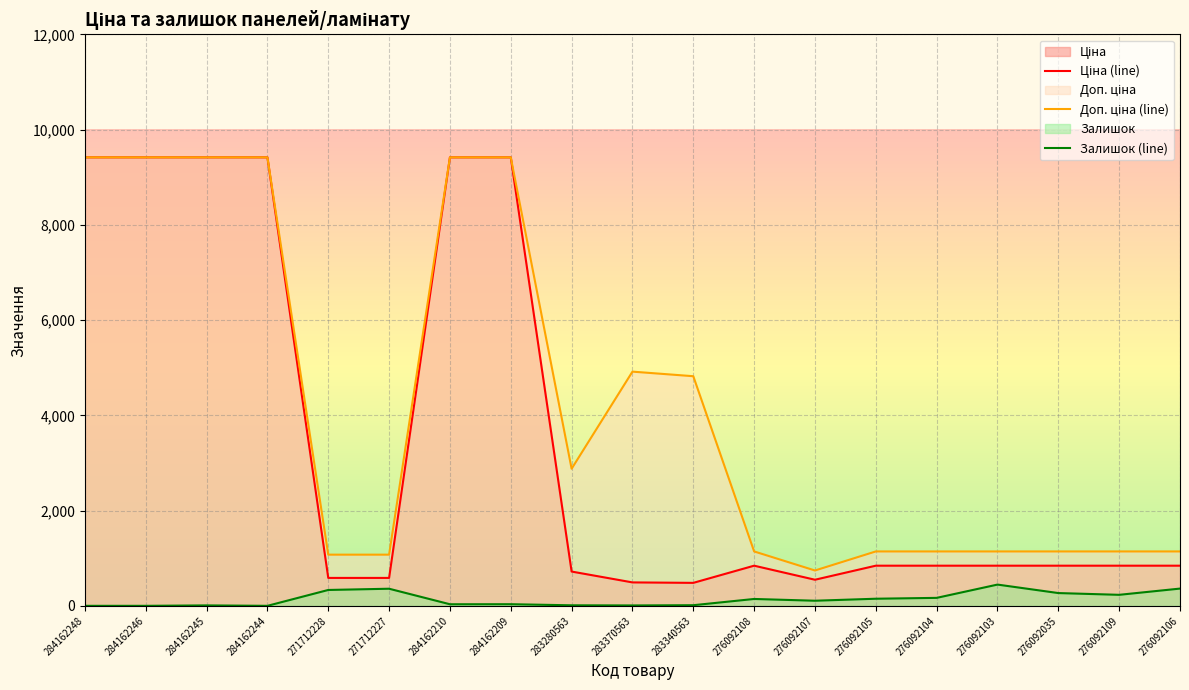

How many values in the Залишок (line) series are below 107?

9